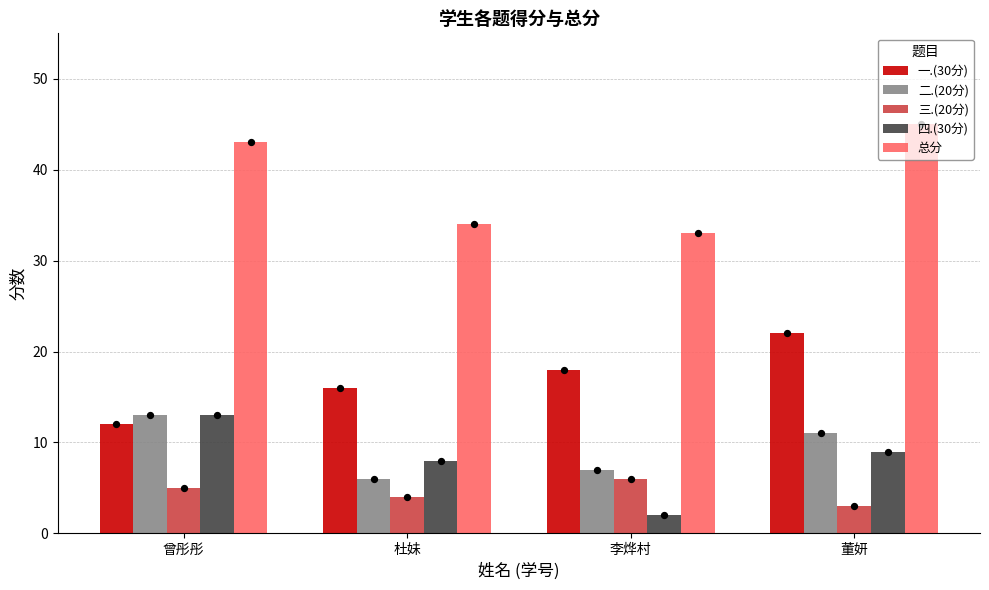

Which series reaches the maximum Y coordinate?

总分